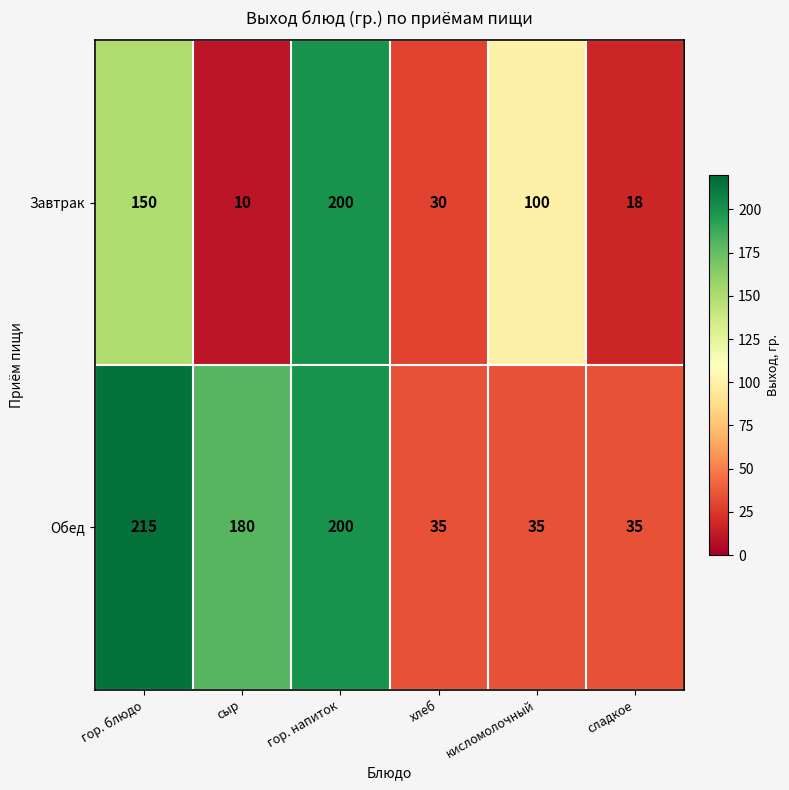

At хлеб, list the series in order from smallest to largest.

Завтрак, Обед